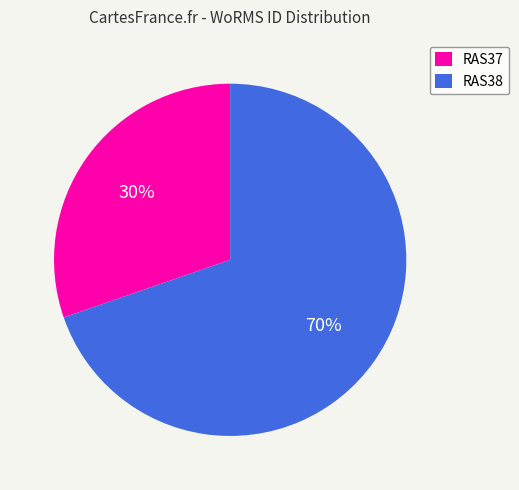

Is the sum of RAS38 and RAS37 greater than half?

Yes